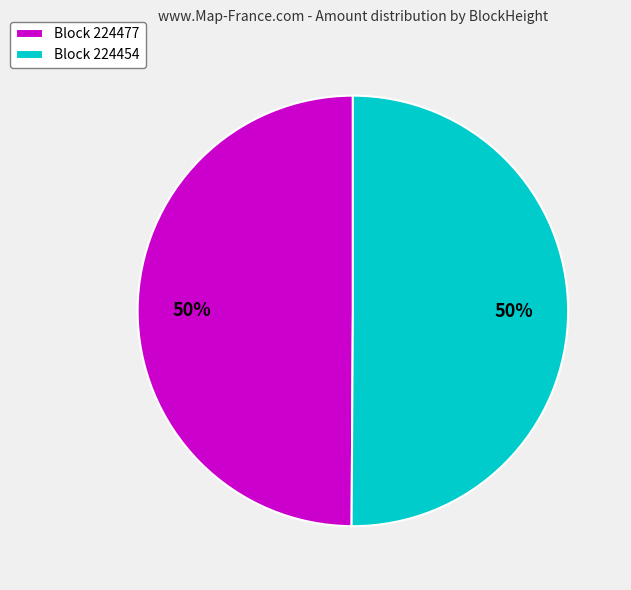

Count the number of slices in the pie.

2